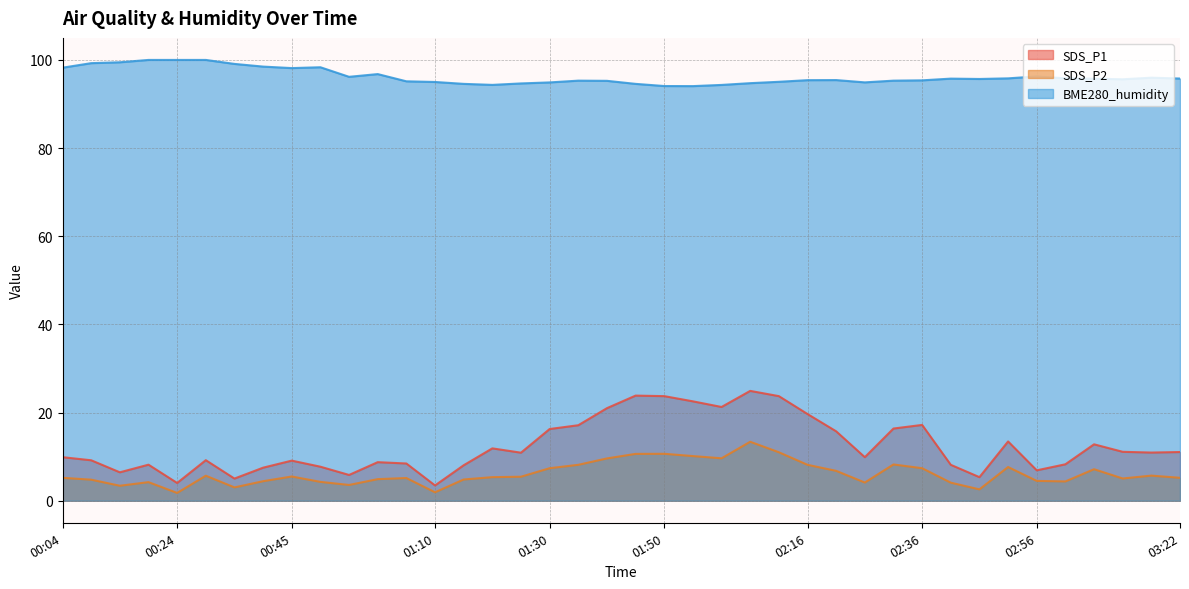

Does the chart display data point markers on the line(s)?

No